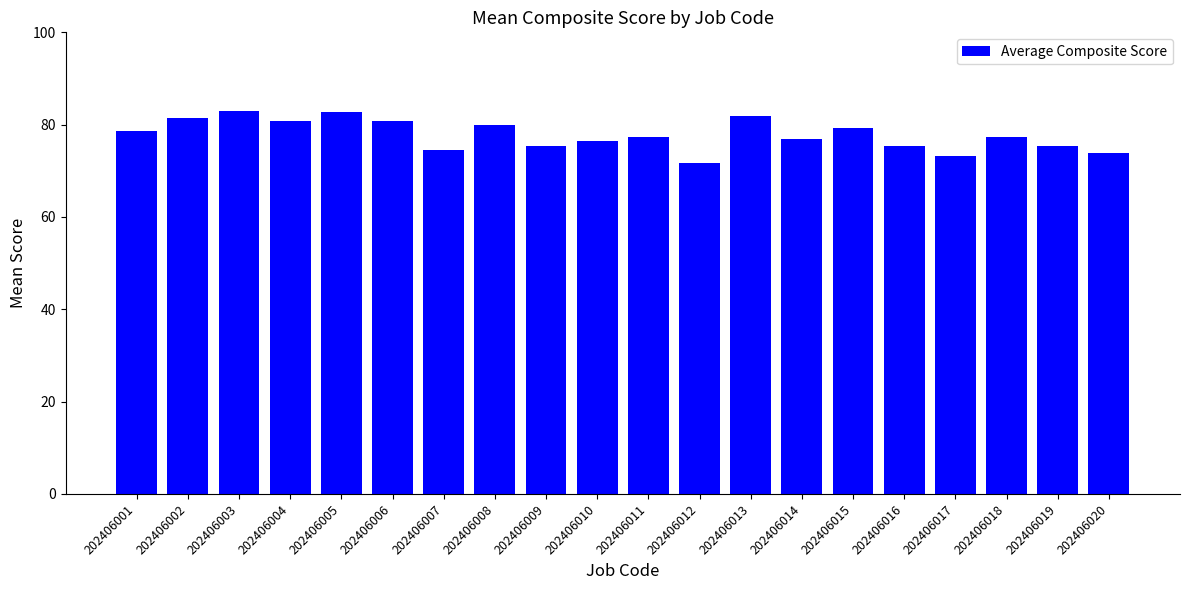

What is the value of the 14th bar from the left?

77.0